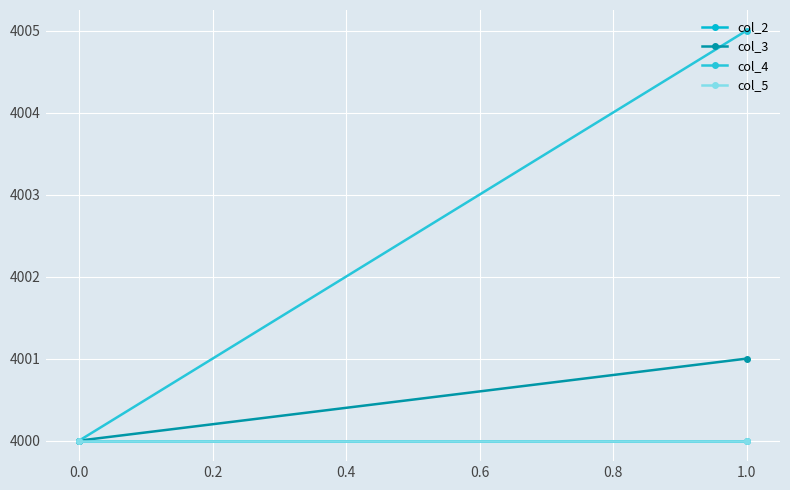

Which series has the largest total across all categories?

col_4